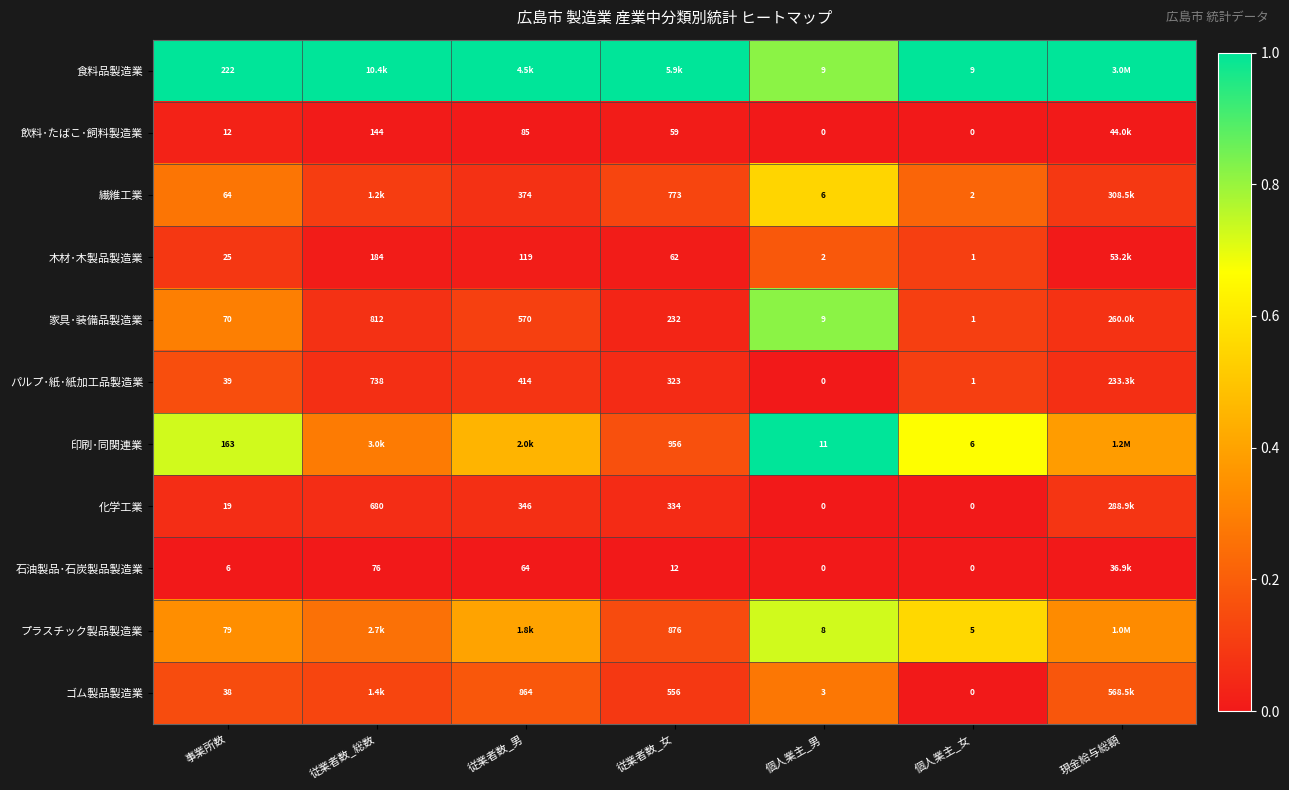

Rank the series at 事業所数 from highest to lowest value.

食料品製造業, 印刷･同関連業, プラスチック製品製造業, 家具･装備品製造業, 繊維工業, パルプ･紙･紙加工品製造業, ゴム製品製造業, 木材･木製品製造業, 化学工業, 飲料･たばこ･飼料製造業, 石油製品･石炭製品製造業